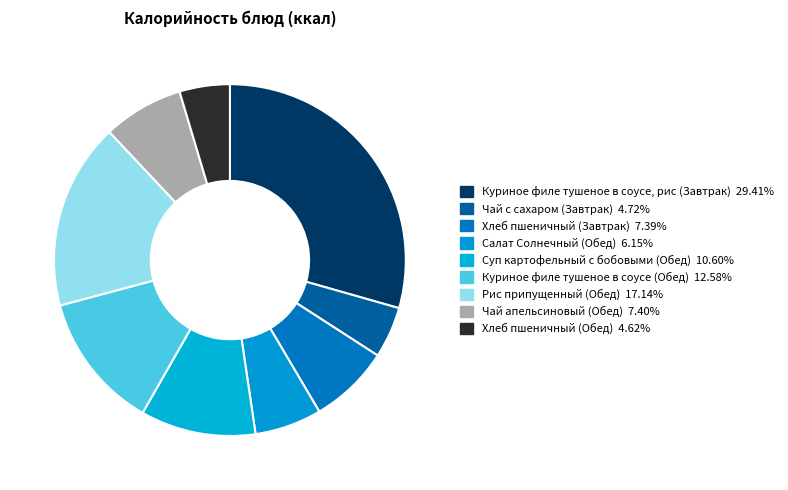

What is the largest slice in the pie chart?

Куриное филе тушеное в соусе, рис (Завтрак)